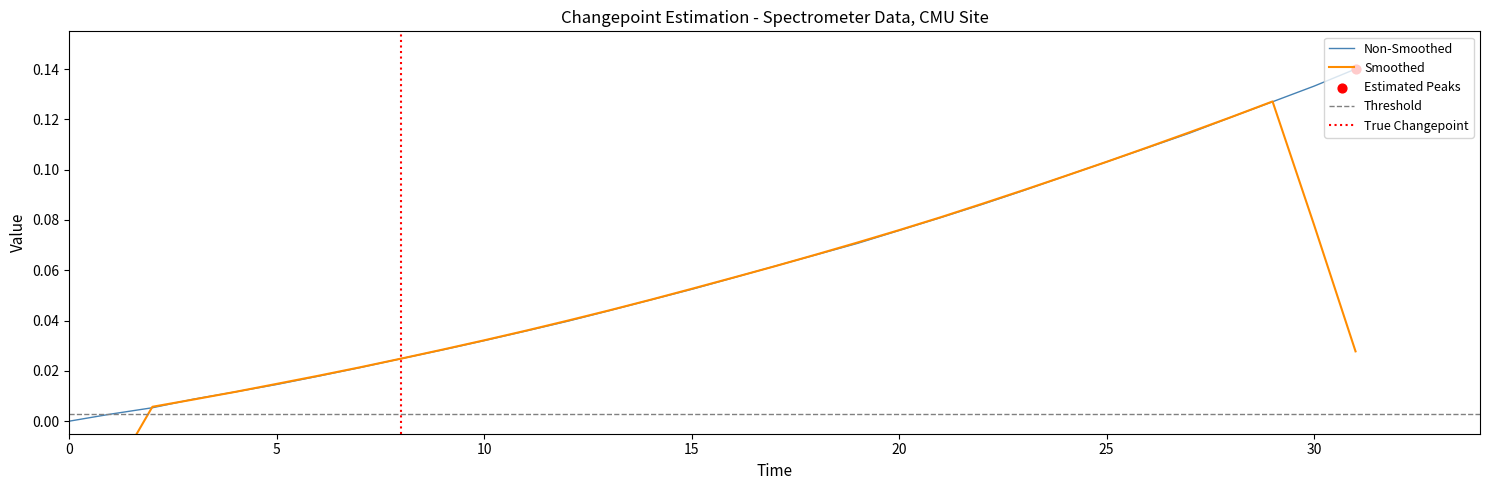

Which has a higher value, 16 or 21?

21